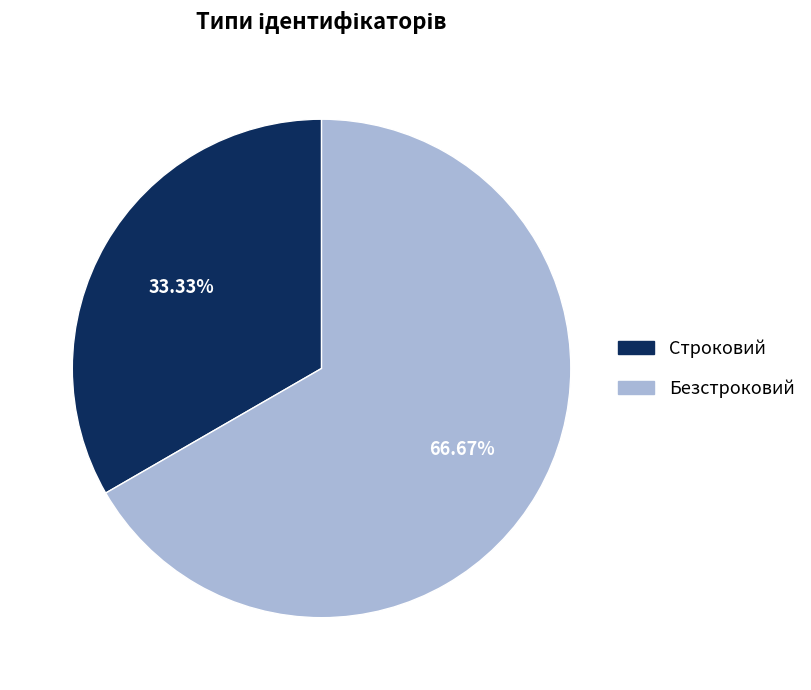

Is Строковий the majority of the pie?

No